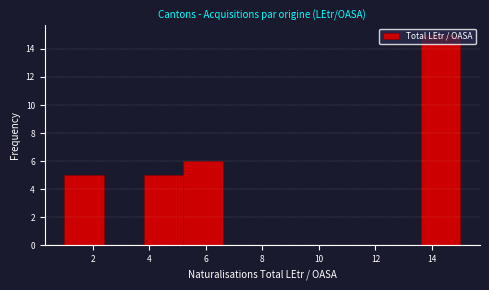

Which range on the x-axis has the tallest bar?

13.6 to 15.0